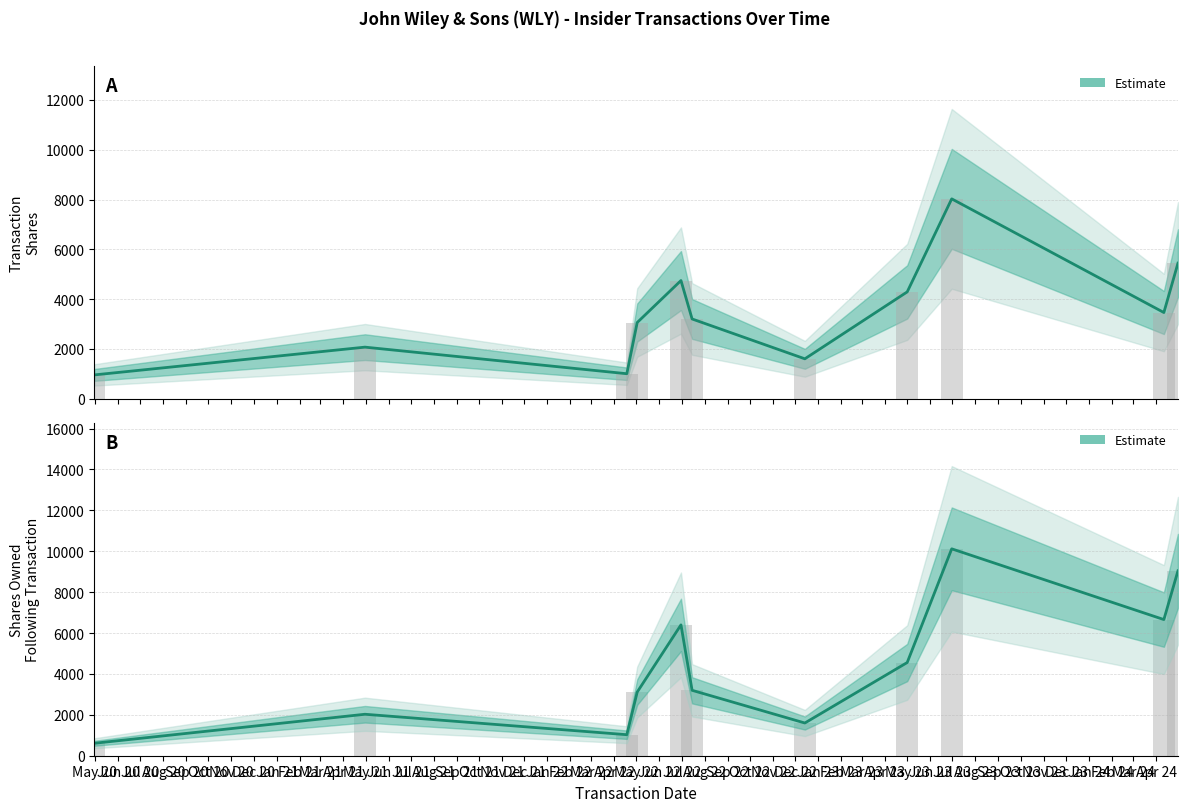

Between Jan 21 and Jun 20, which is larger?

Jan 21